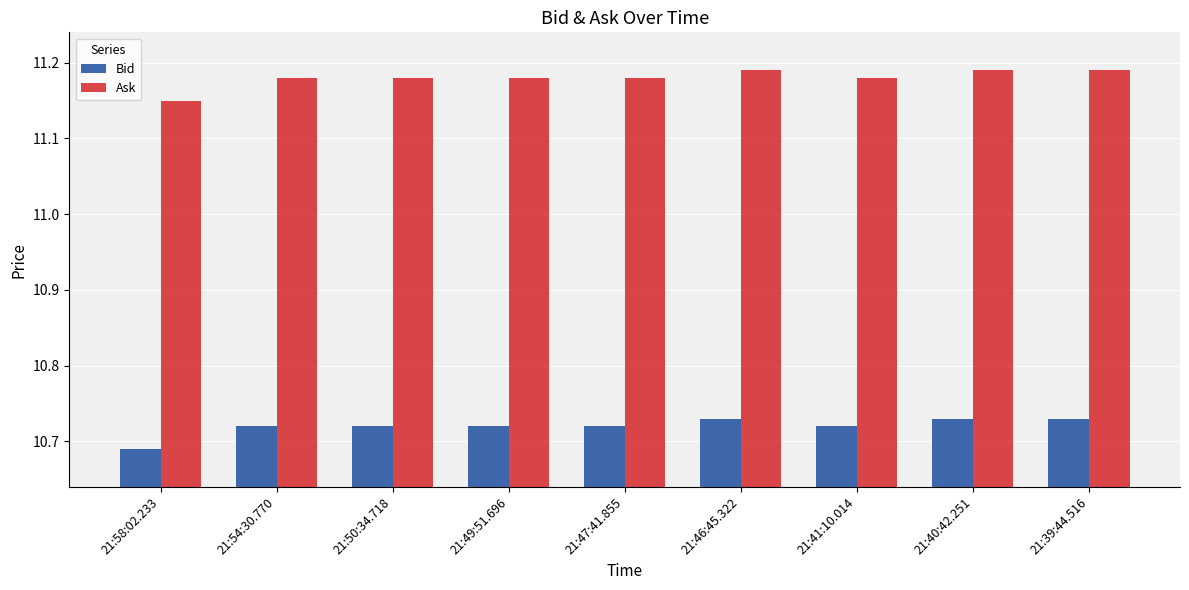

Where is Ask nearest to the value 11?

21:58:02.233